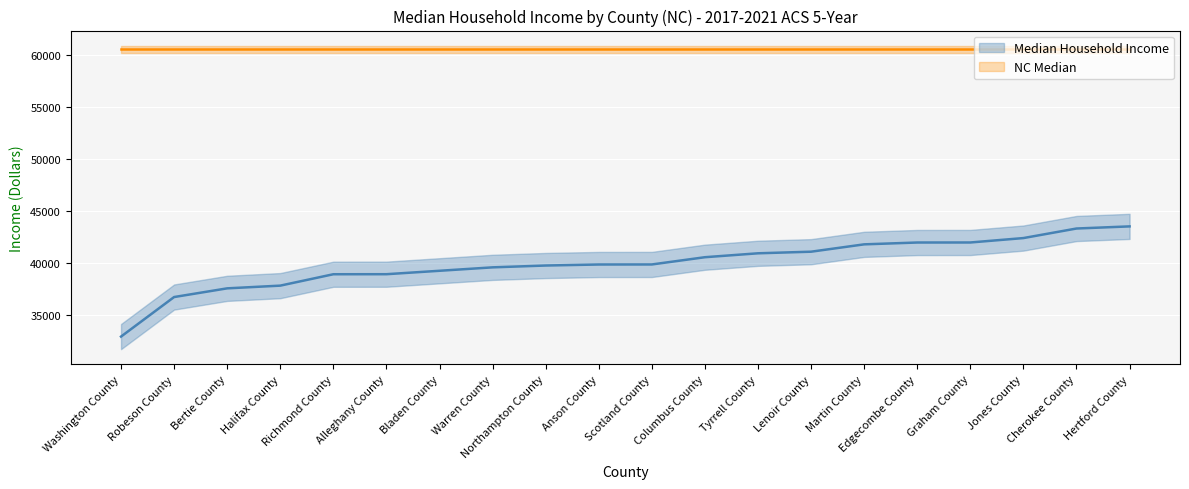

Where does the data first go above 39866?

Columbus County